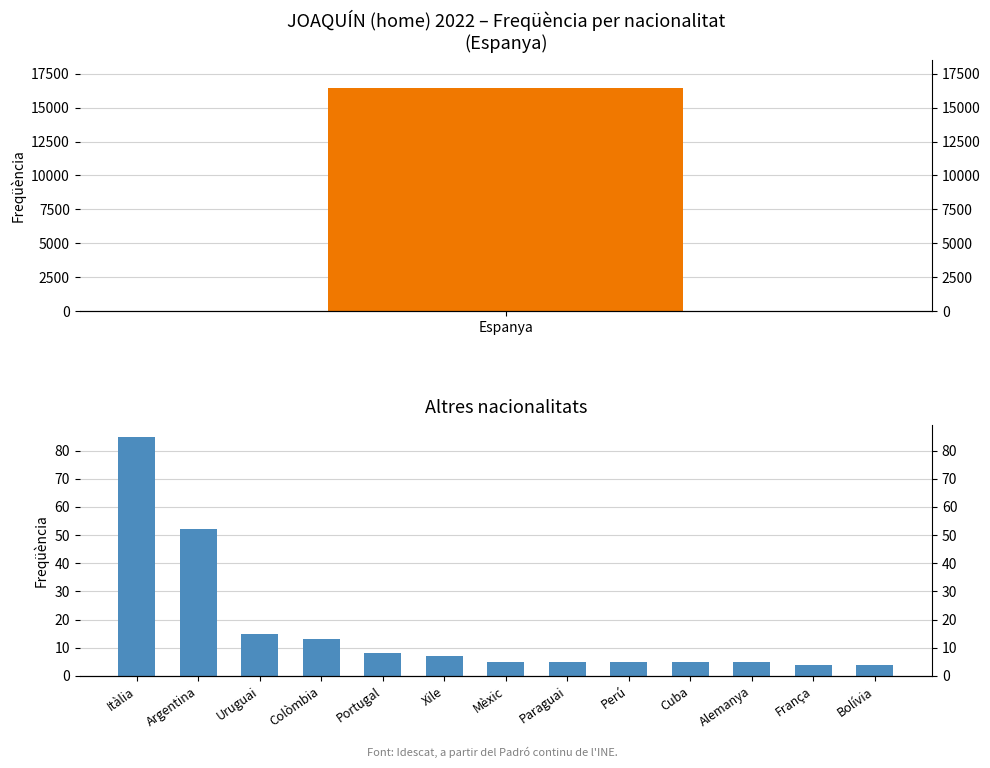

Reading right to left, transcribe all the data shown in this chart.

4	4	5	5	5	5	5	7	8	13	15	52	85